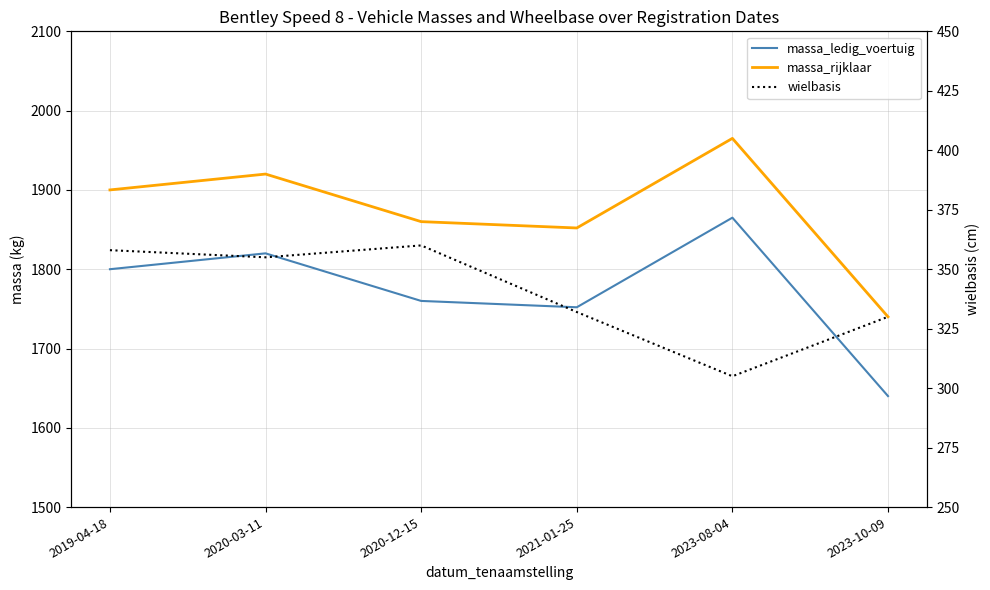

How many interior local peaks does the massa_ledig_voertuig series have?

2